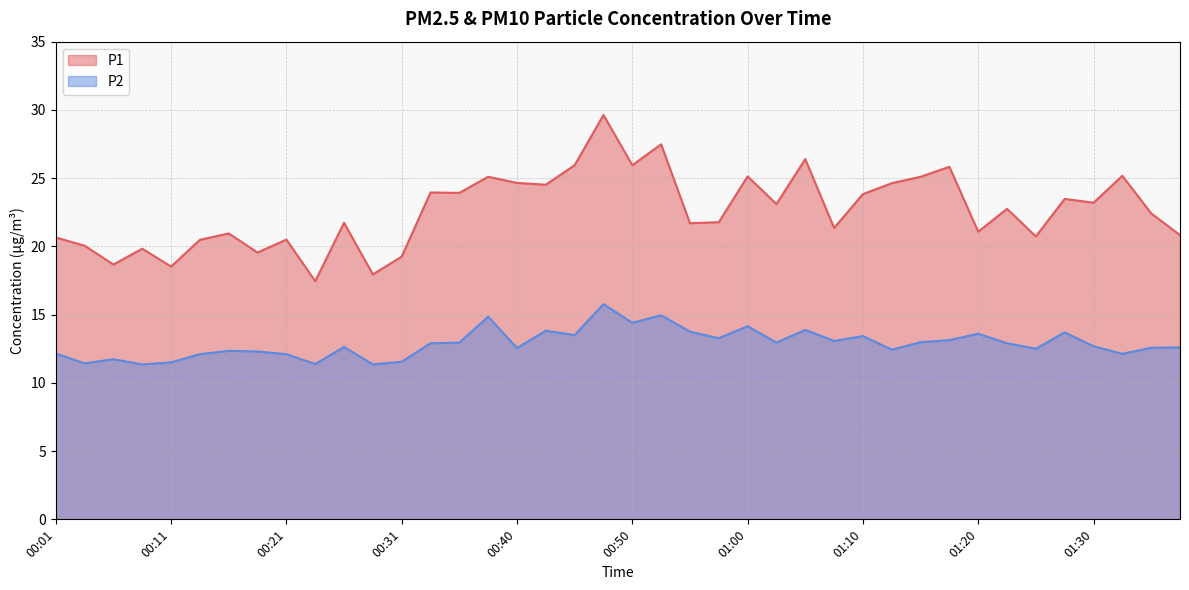

What is the spread (max minus min) of values at 01:00?

11.0